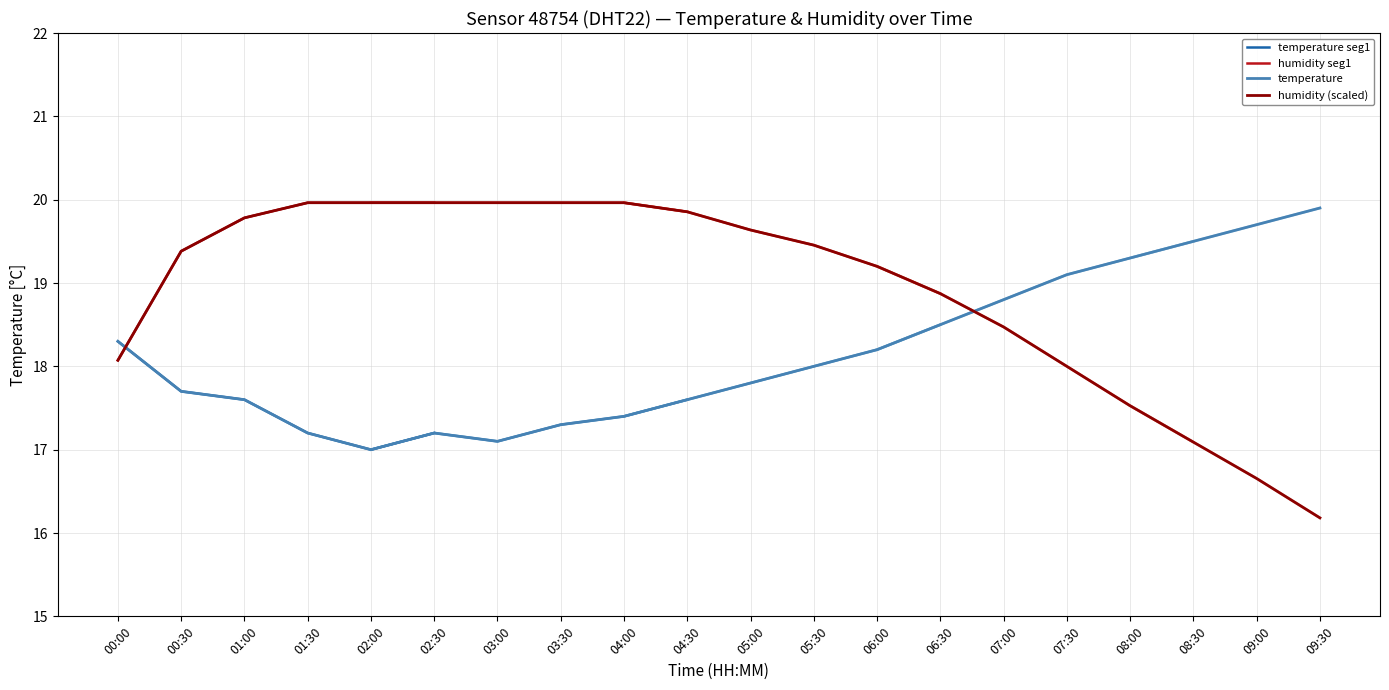

What is the maximum value for humidity (scaled)?

20.0